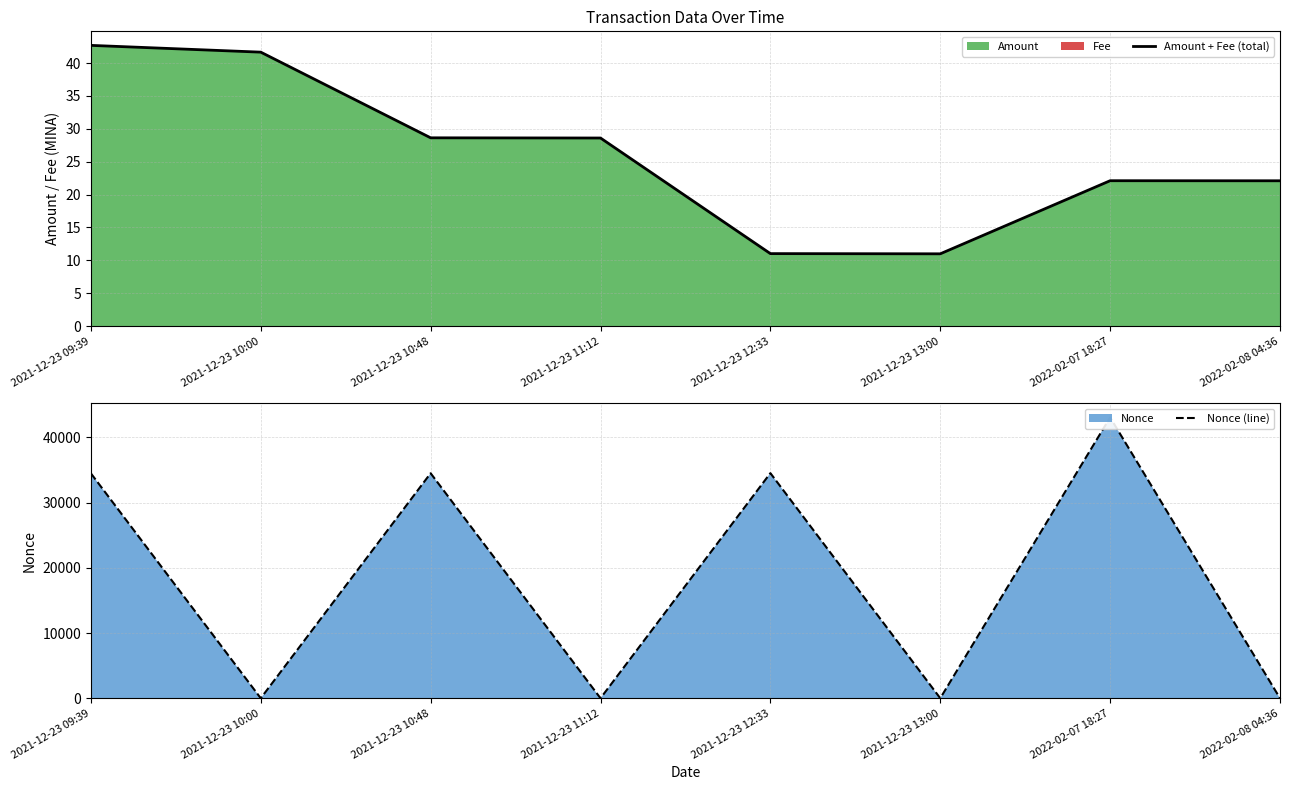

Which series has the largest total across all categories?

Nonce (line)